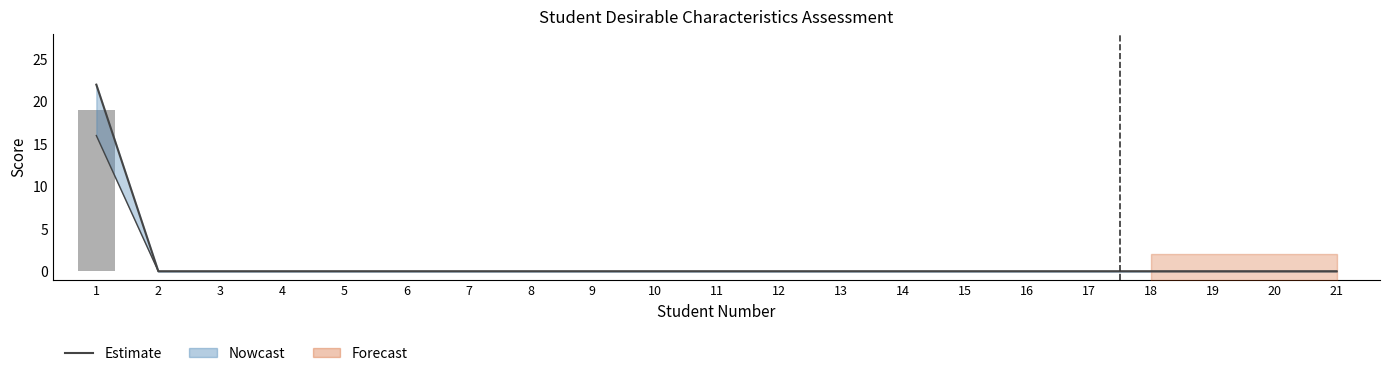

The Estimate (upper) series shows 9 at 12. True or false?

False